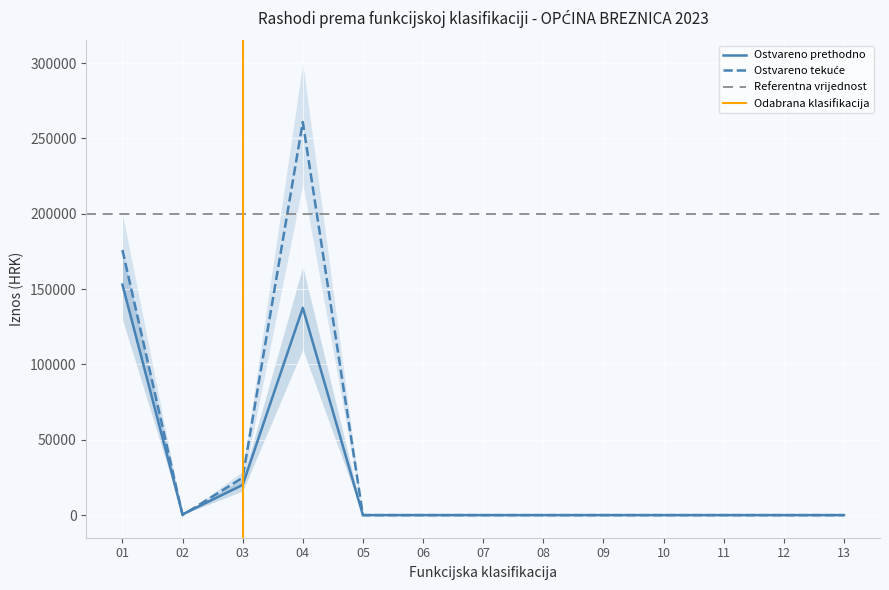

What is the maximum value for Ostvareno tekuće?

260874.8